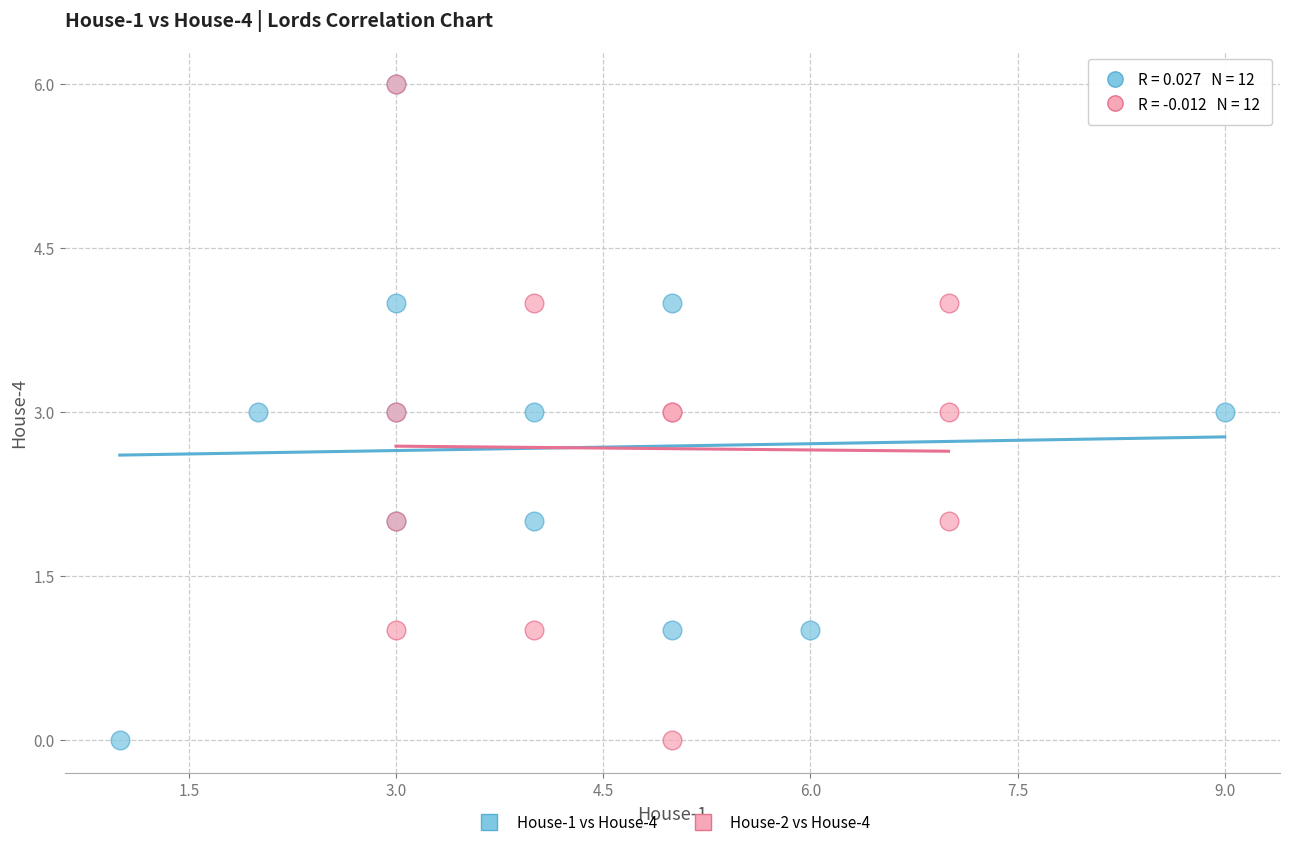

What are all the series names shown in the legend?

House-1 vs House-4, House-2 vs House-4